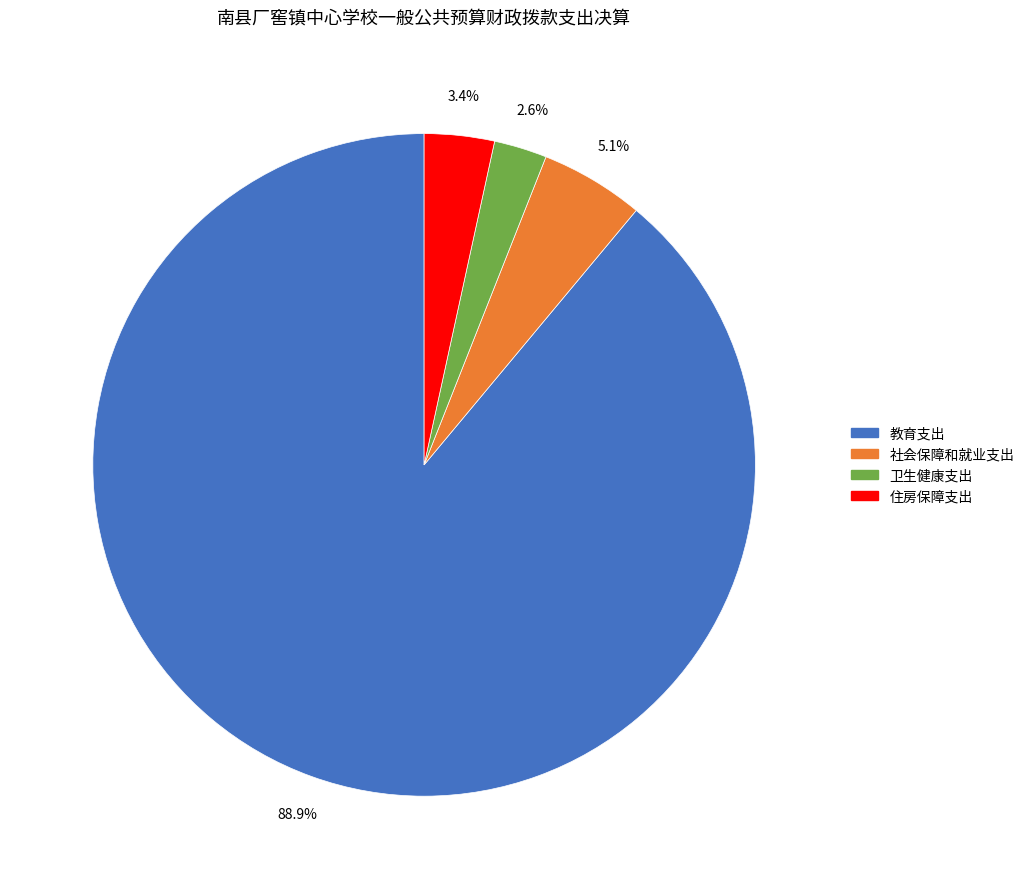

Count the number of slices in the pie.

4